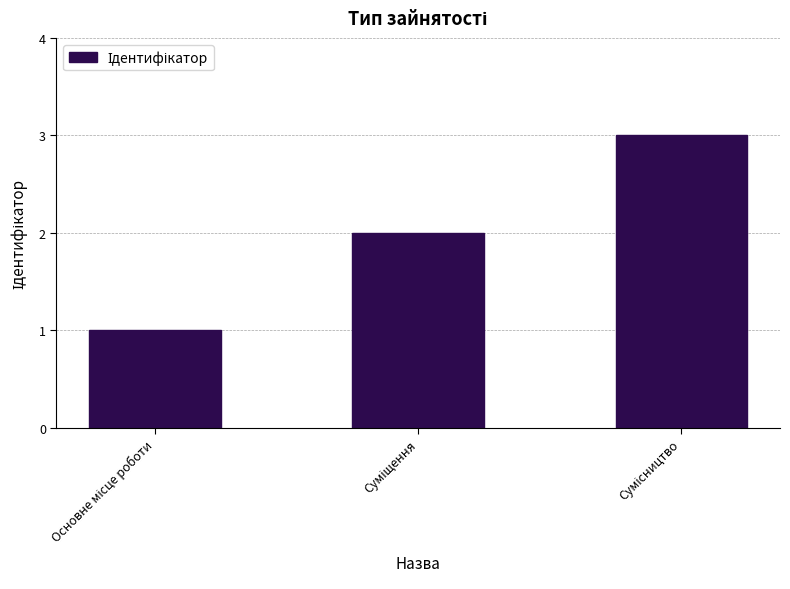

What is the sum of all values?

6